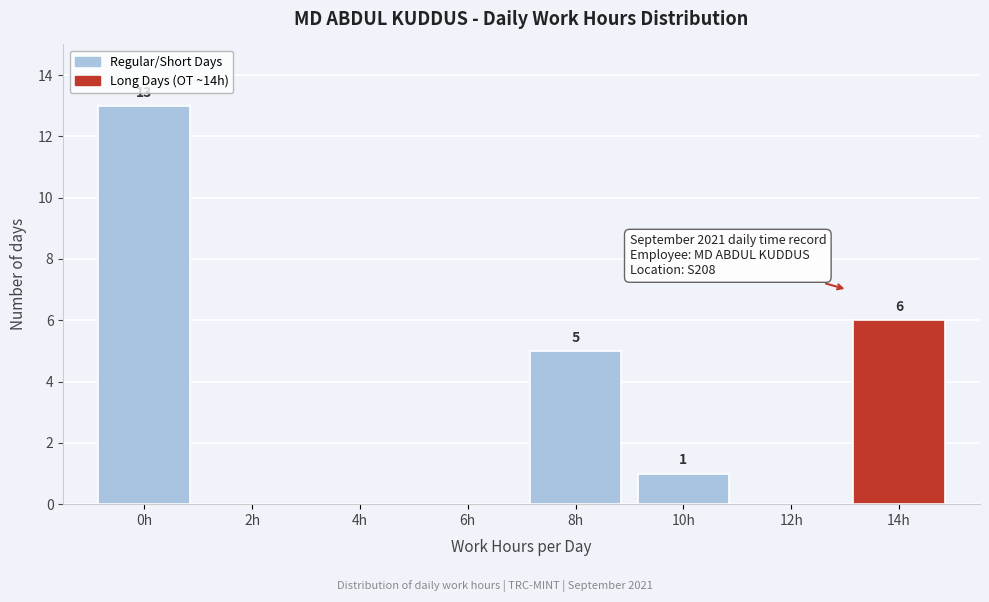

Reading right to left, what are all the values shown in this chart?

14h=6	12h=0	10h=1	8h=5	6h=0	4h=0	2h=0	0h=13